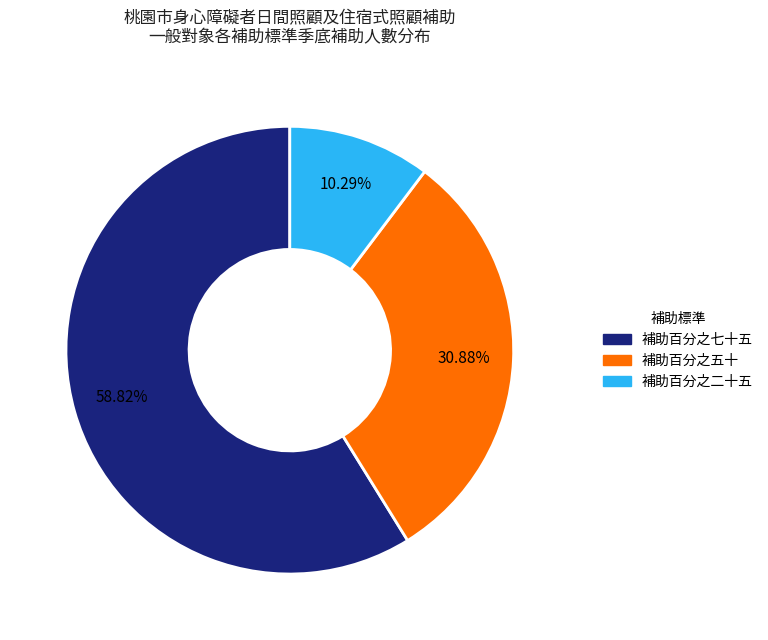

To the nearest percent, what is the difference between the largest and smallest slice percentages?

49%